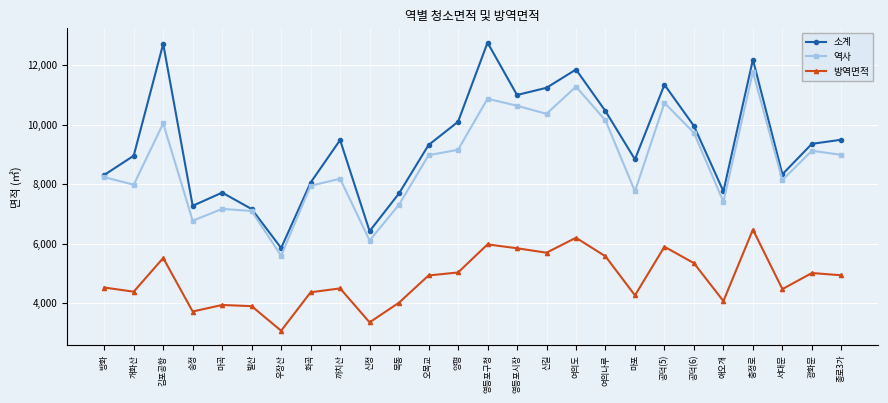

At 마포, list the series in order from largest to smallest.

소계, 역사, 방역면적